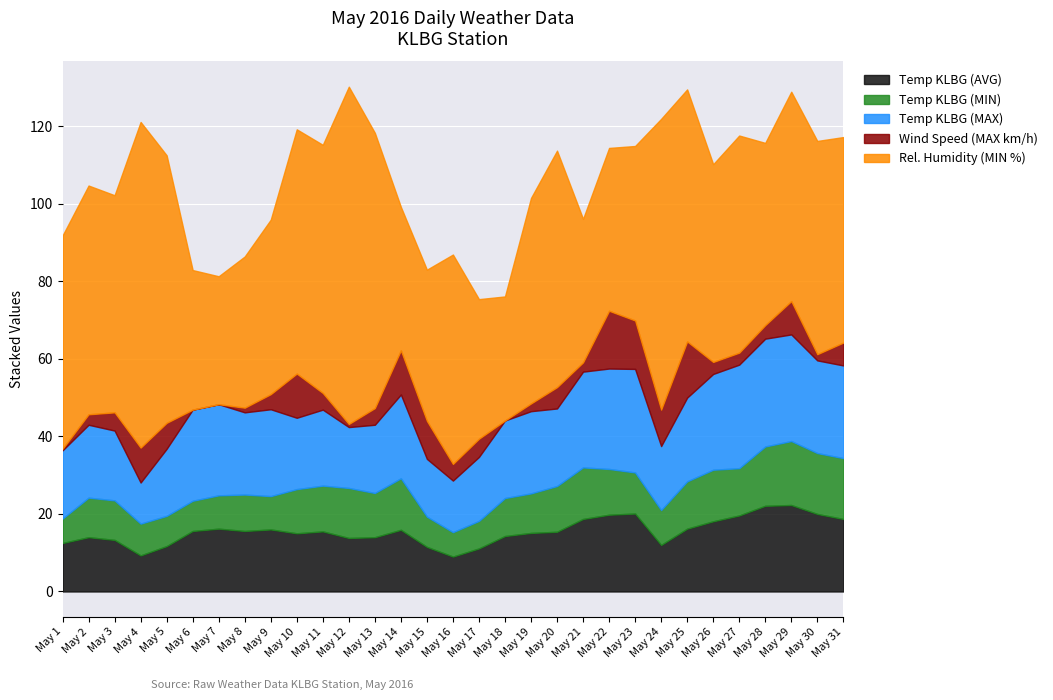

Reading left to right, what are all the values shown in this chart?

Temp KLBG (AVG): 12.5	14.0	13.3	9.3	11.7	15.6	16.2	15.6	16.0	15.0	15.5	13.8	14.0	15.9	11.5	9.0	11.1	14.3	15.1	15.4	18.7	19.8	20.1	12.0	16.2	18.1	19.6	22.1	22.3	20.0	18.7
Temp KLBG (MIN): 6.3	10.2	10.2	8.2	7.8	7.8	8.6	9.4	8.6	11.4	11.8	12.9	11.4	13.3	7.8	6.3	7.1	9.8	10.2	11.8	13.3	11.8	10.6	9.0	12.2	13.3	12.2	15.3	16.5	15.7	15.7
Temp KLBG (MAX): 17.6	18.8	18.0	10.6	17.3	23.5	23.5	21.2	22.4	18.4	19.6	15.7	17.6	21.6	14.9	13.3	16.5	20.0	21.2	20.0	24.7	25.9	26.7	16.5	21.6	24.7	26.7	27.8	27.5	23.9	23.9
Wind Speed (MAX km/h): 0.4	2.7	4.7	9.0	6.7	0.0	0.0	1.2	3.9	11.4	4.3	0.8	4.3	11.4	9.8	4.3	4.7	0.0	2.0	5.5	2.4	14.9	12.5	9.4	14.5	3.1	3.1	3.5	8.6	1.6	5.9
Rel. Humidity (MIN %): 55.0	59.0	56.0	84.0	69.0	36.0	33.0	39.0	45.0	63.0	64.0	87.0	71.0	37.0	39.0	54.0	36.0	32.0	53.0	61.0	37.0	42.0	45.0	75.0	65.0	51.0	56.0	47.0	54.0	55.0	53.0